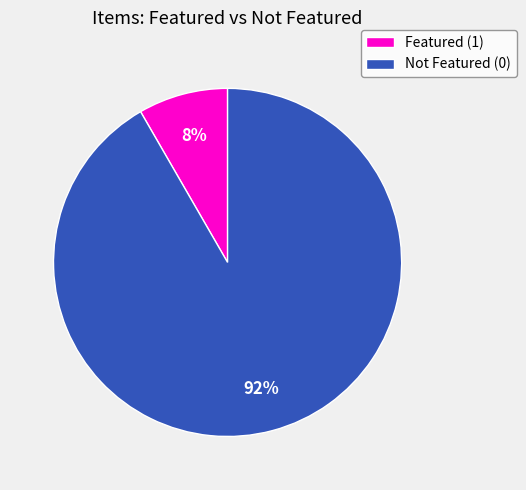

To the nearest percent, what is the average slice percentage?

50%